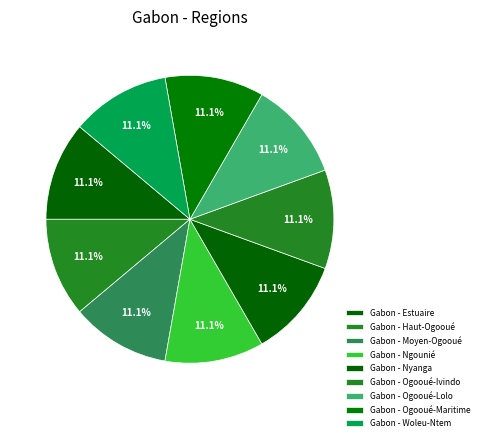

How many segments does this pie chart have?

9